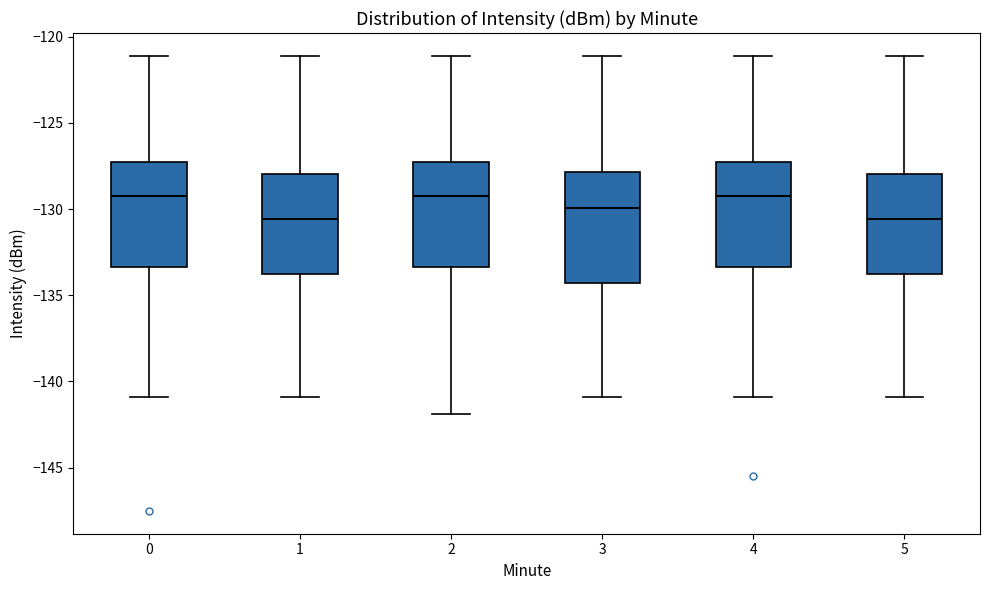

Where is the lower edge of the box at x = 3 on the y-axis? The values are not printed on the chart, so give them approximately, as read against the axis.

-134.5